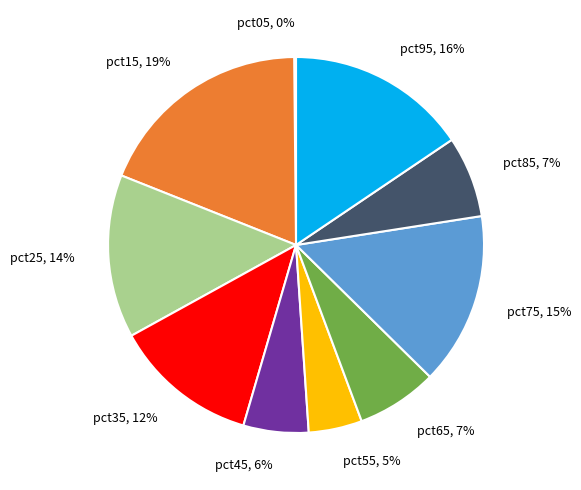

Is it true that pct95, 16% is 16% of the pie?

True